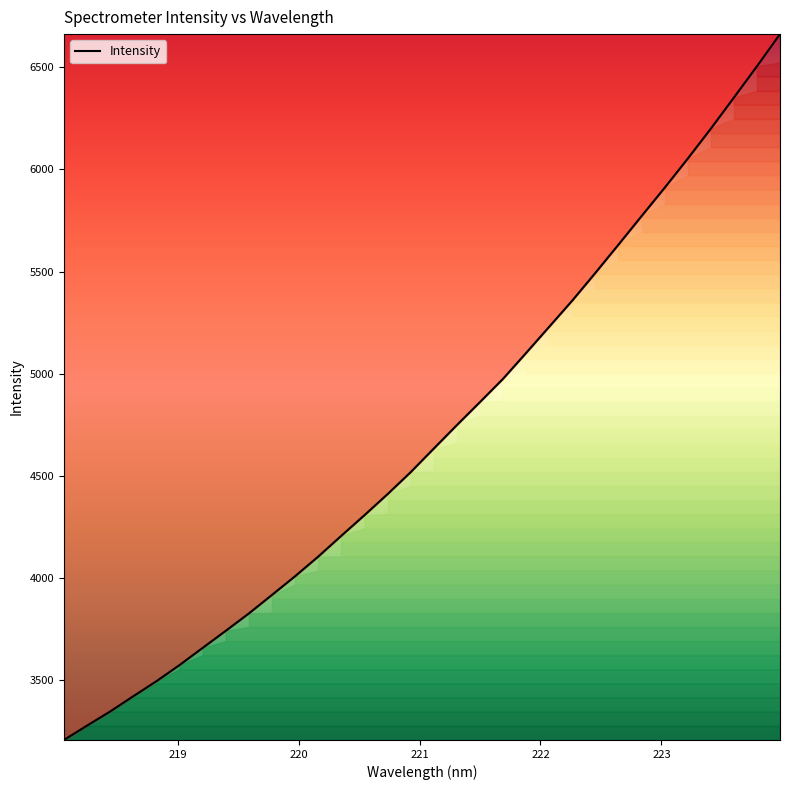

What is the greatest value displayed?

6661.1